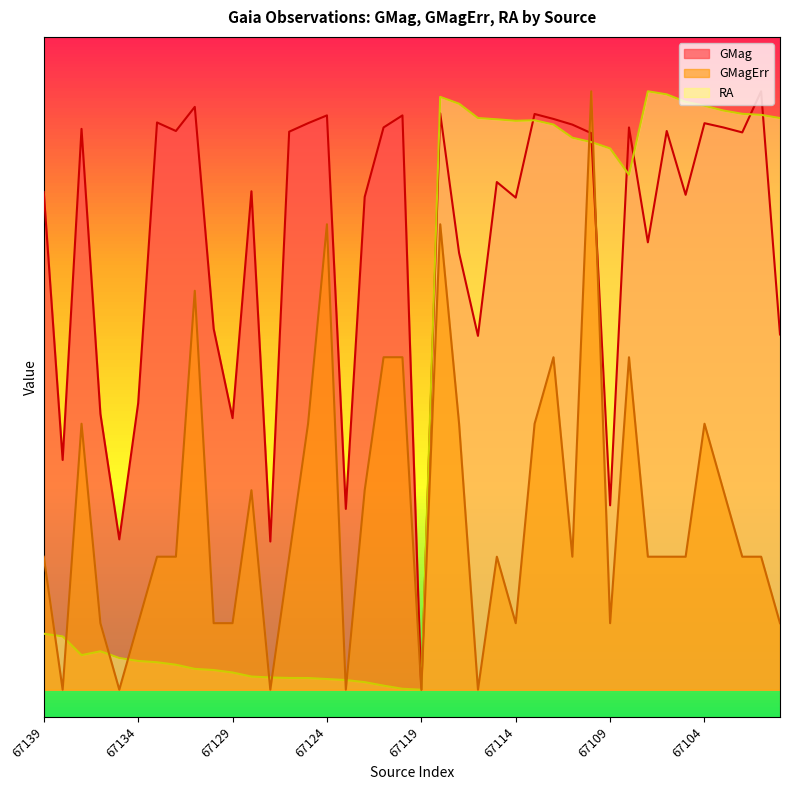

Is the value of RA at 67112 greater than the value of GMagErr at 67118?

Yes